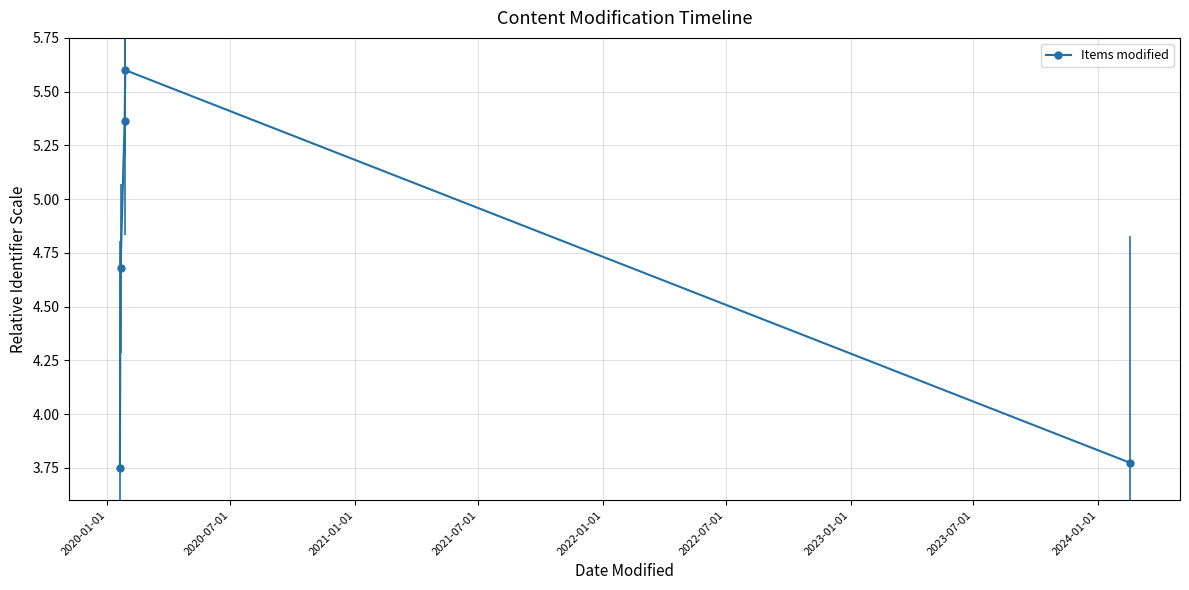

How many interior local peaks does the Items modified series have?

1